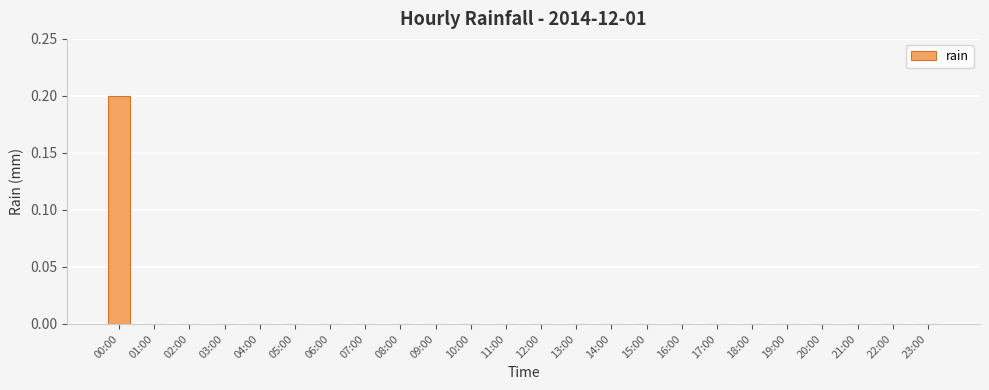

Which category has the highest value across all series?

00:00